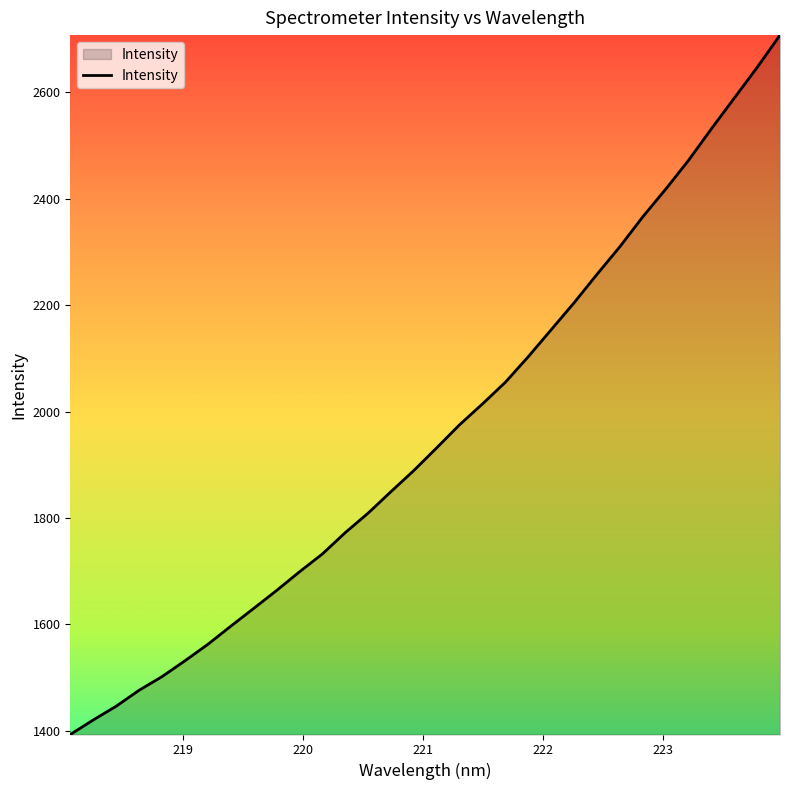

What is the maximum value shown in the chart?

2706.9